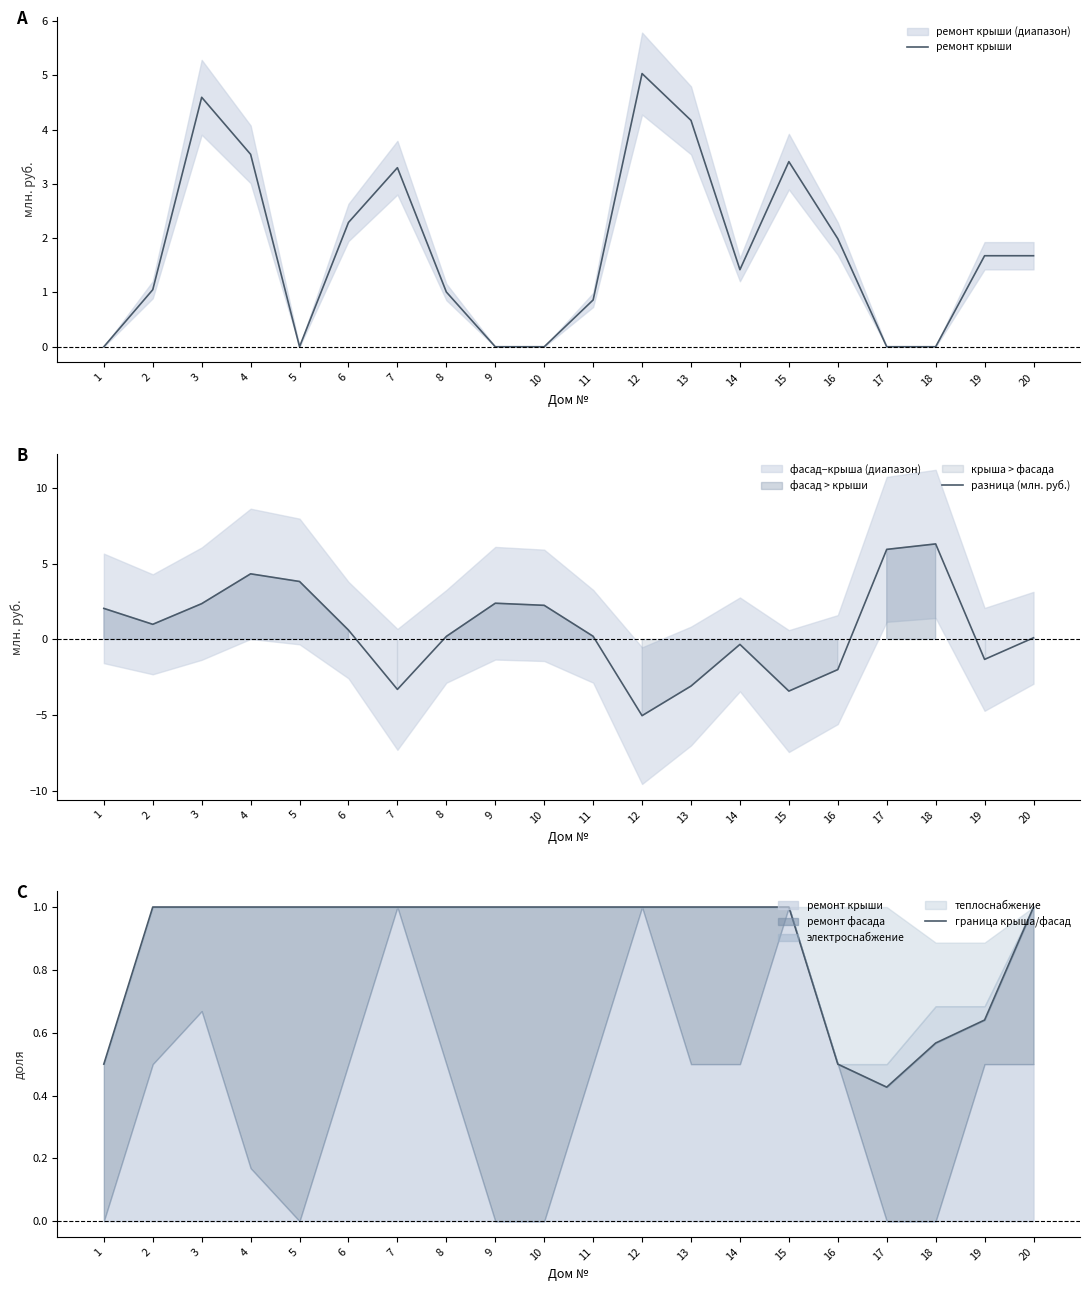

At which category is the sum across all series the highest?

4